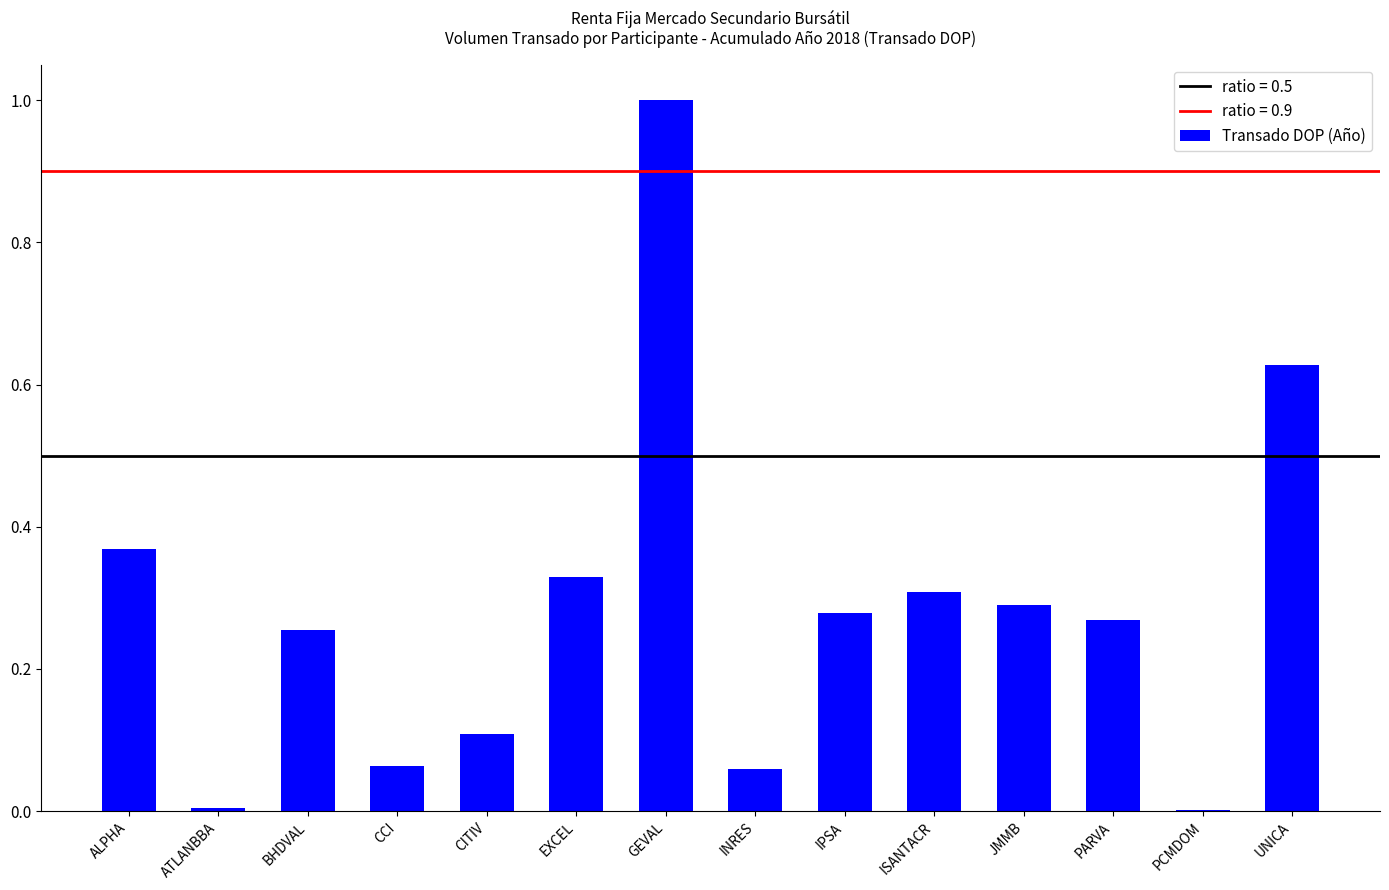

Which category has the highest value across all series?

GEVAL